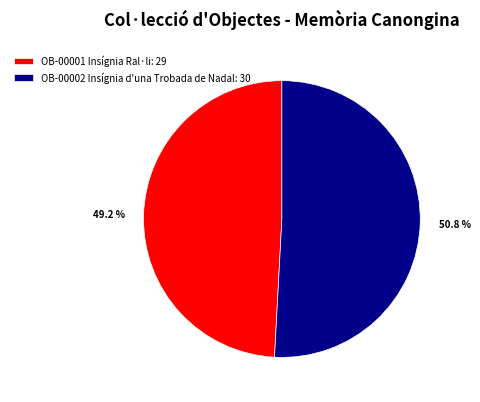

Do OB-00001 Insígnia Ral·li: 29 and OB-00002 Insígnia d'una Trobada de Nadal: 30 together represent more than half of the pie?

Yes